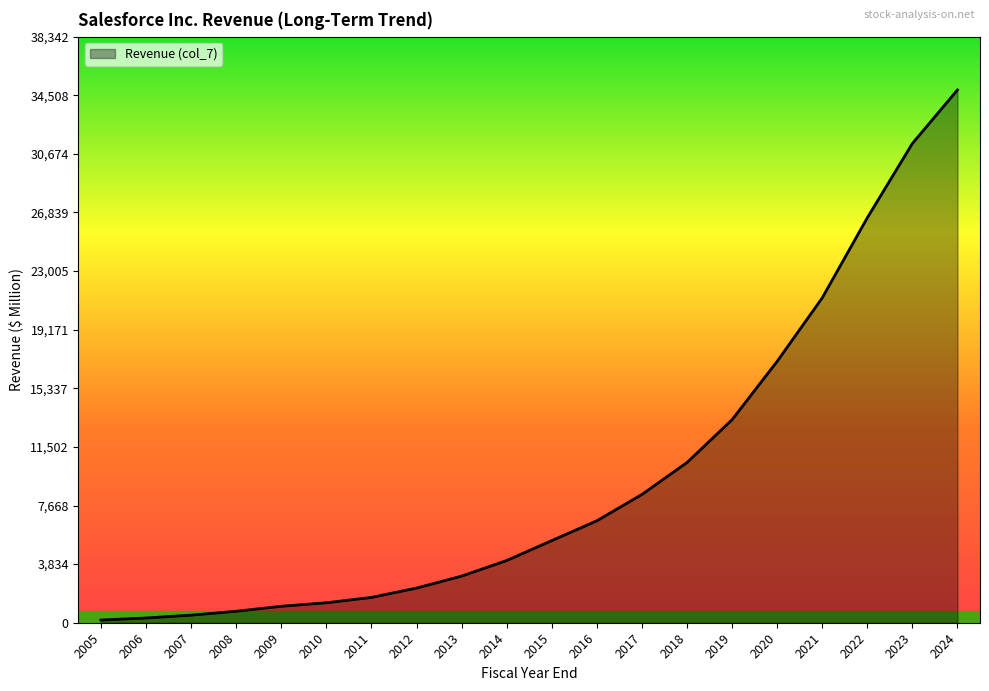

Which category has the highest value across all series?

2024